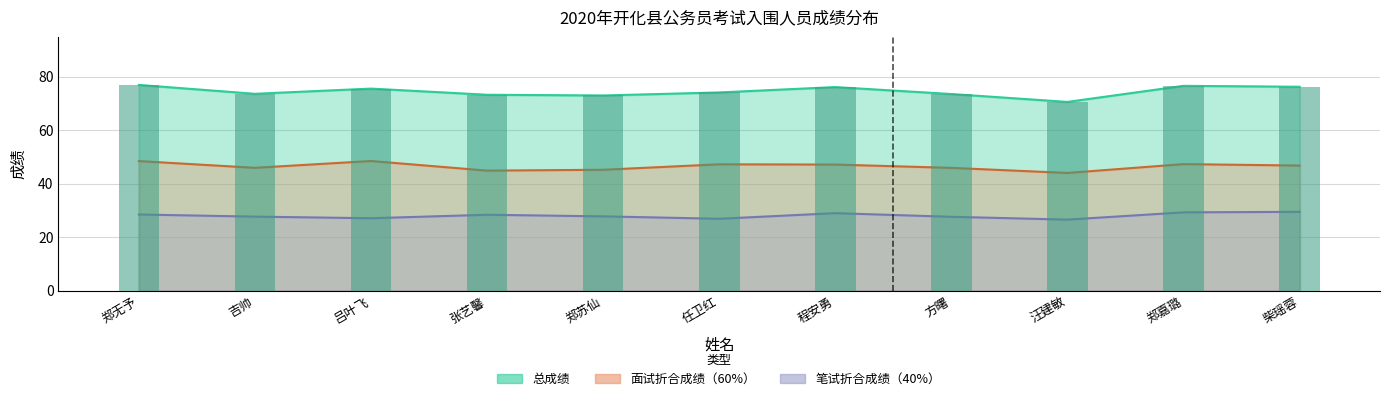

Read the 笔试折合成绩 value at 方曙.

27.6